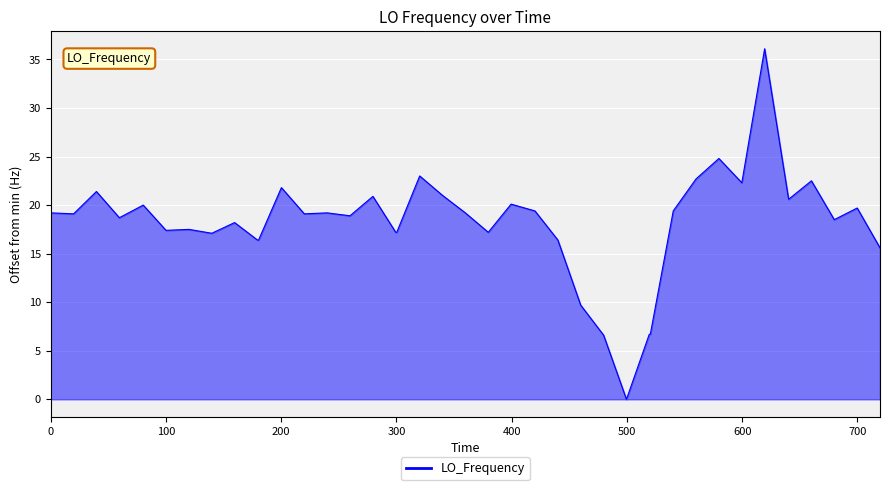

What is the difference between the maximum and minimum values?

36.1